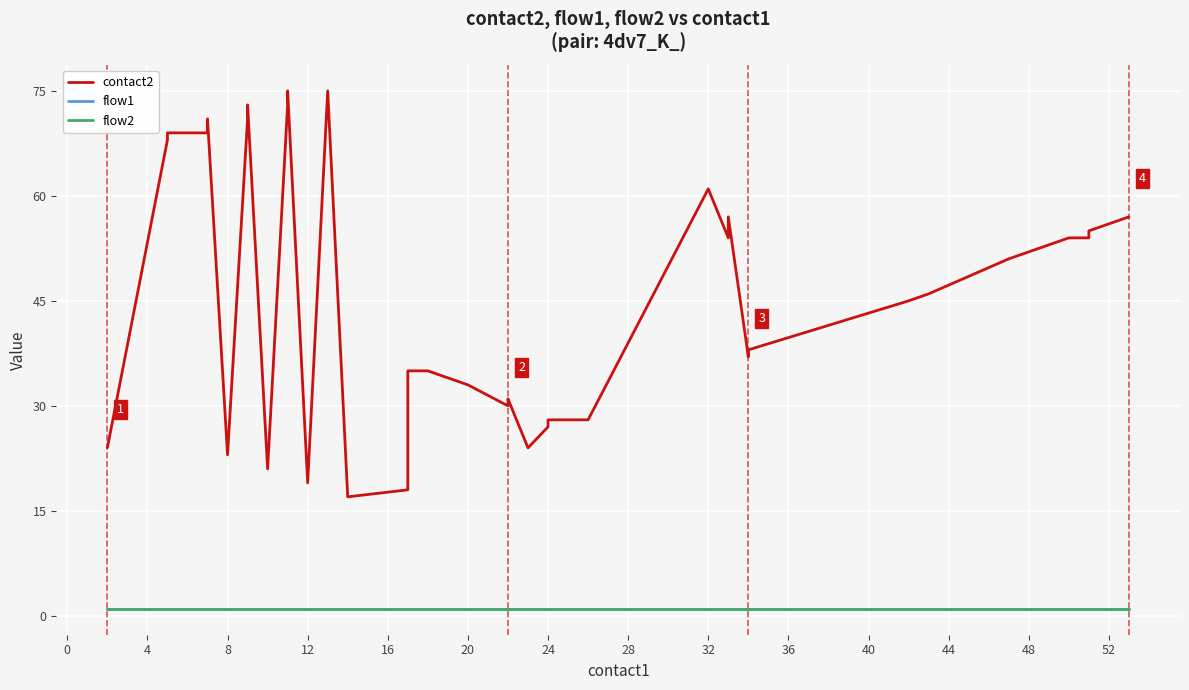

How many distinct data groups are displayed?

3